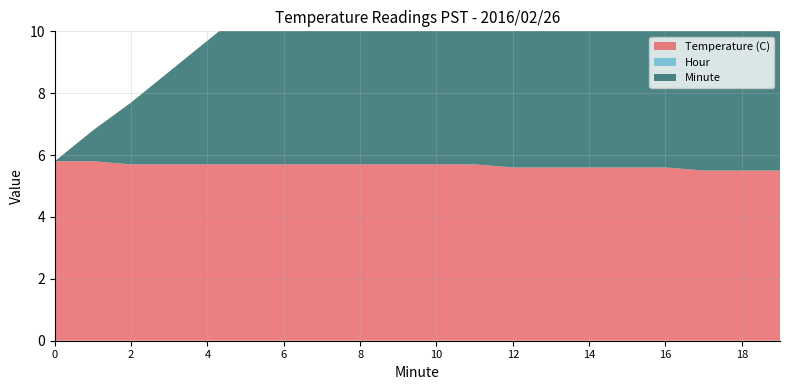

Reading right to left, list all the values displayed in this chart.

Temperature (C): 19=5.5	18=5.5	17=5.5	16=5.6	15=5.6	14=5.6	13=5.6	12=5.6	11=5.7	10=5.7	9=5.7	8=5.7	7=5.7	6=5.7	5=5.7	4=5.7	3=5.7	2=5.7	1=5.8	0=5.8
Hour: 19=0.0	18=0.0	17=0.0	16=0.0	15=0.0	14=0.0	13=0.0	12=0.0	11=0.0	10=0.0	9=0.0	8=0.0	7=0.0	6=0.0	5=0.0	4=0.0	3=0.0	2=0.0	1=0.0	0=0.0
Minute: 19=19.0	18=18.0	17=17.0	16=16.0	15=15.0	14=14.0	13=13.0	12=12.0	11=11.0	10=10.0	9=9.0	8=8.0	7=7.0	6=6.0	5=5.0	4=4.0	3=3.0	2=2.0	1=1.0	0=0.0